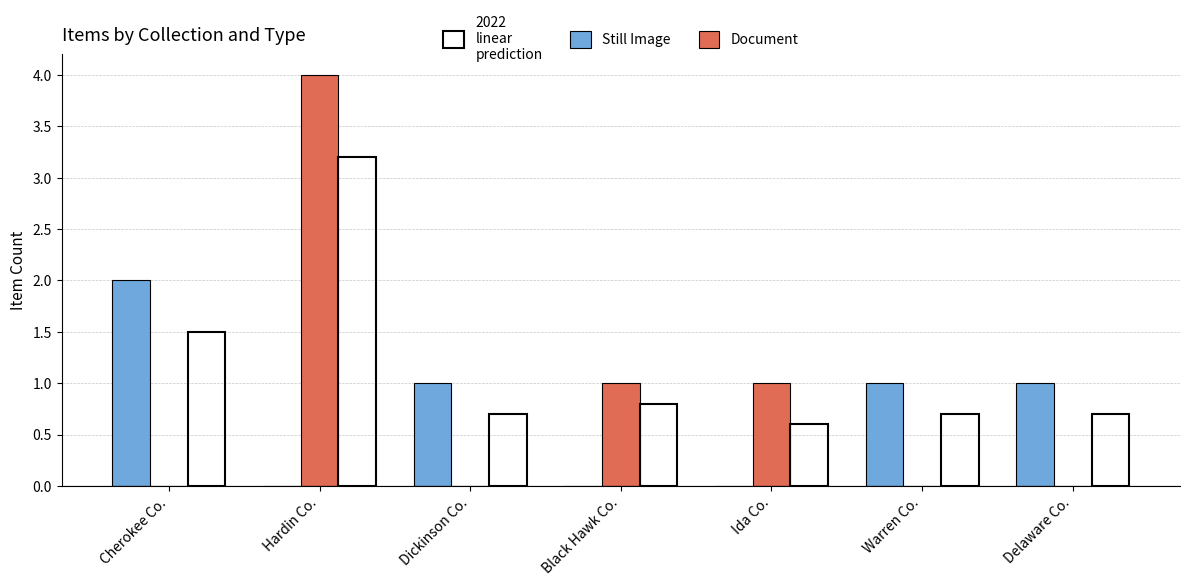

Which category has the highest value in the Still Image series?

Cherokee Co.